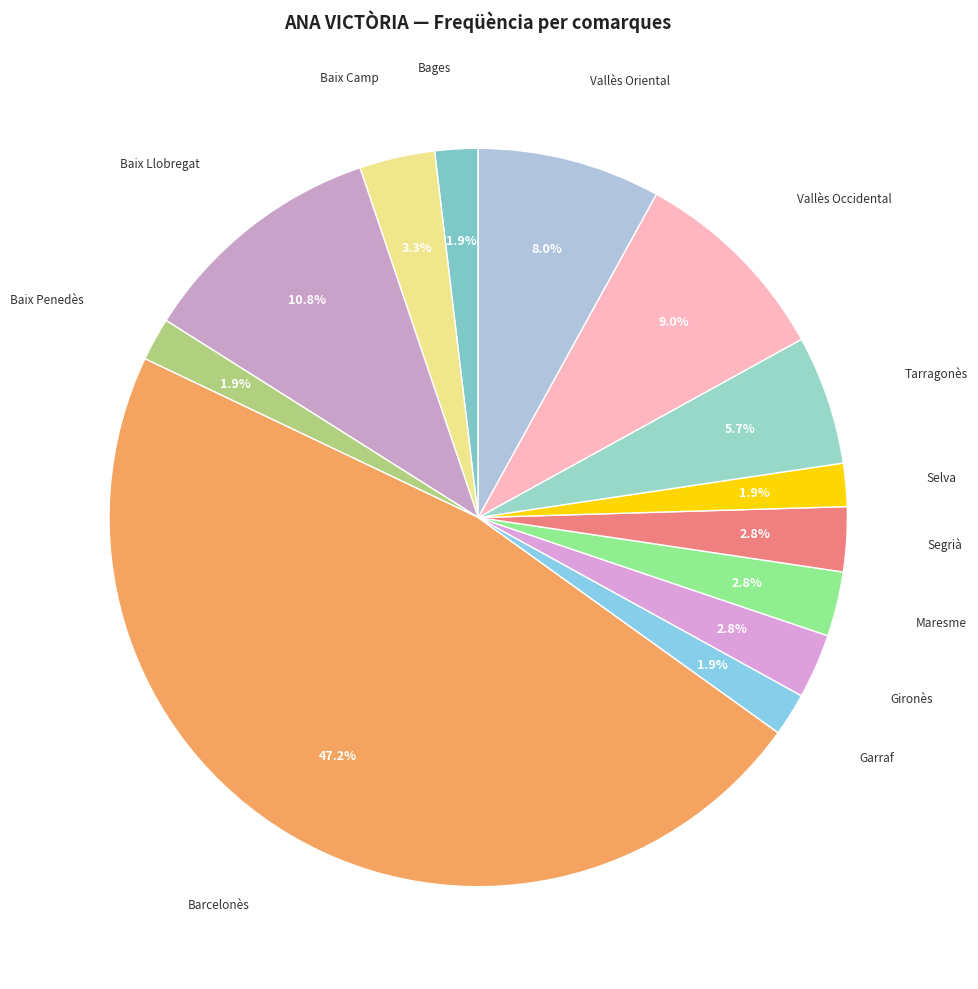

How many slices are in this pie chart?

13